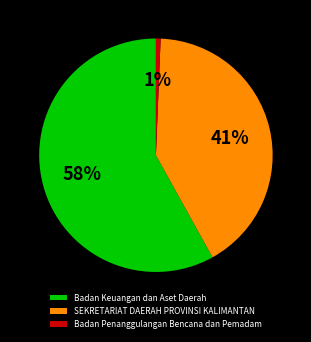

The Badan Penanggulangan Bencana dan Pemadam slice represents 1% of the pie. True or false?

True